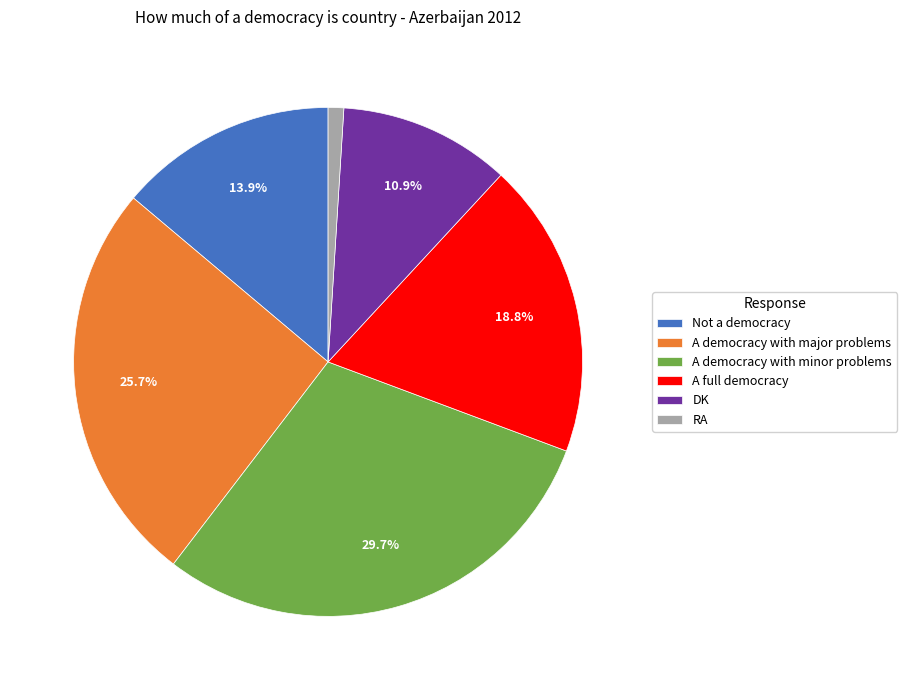

Rank the categories by value from lowest to highest.

RA, DK, Not a democracy, A full democracy, A democracy with major problems, A democracy with minor problems